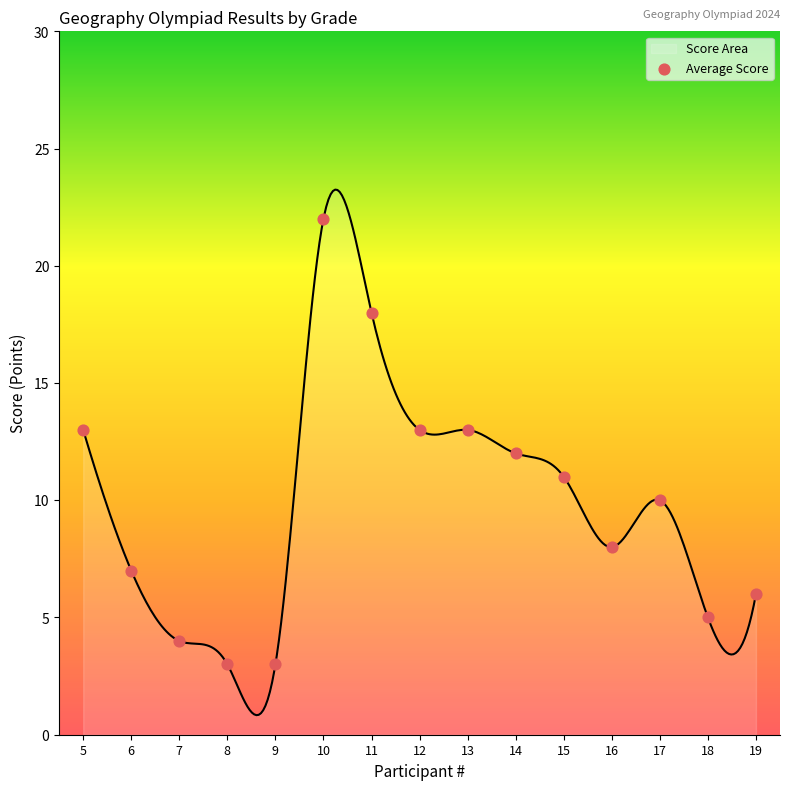

Which has a higher value, 10 or 16?

10